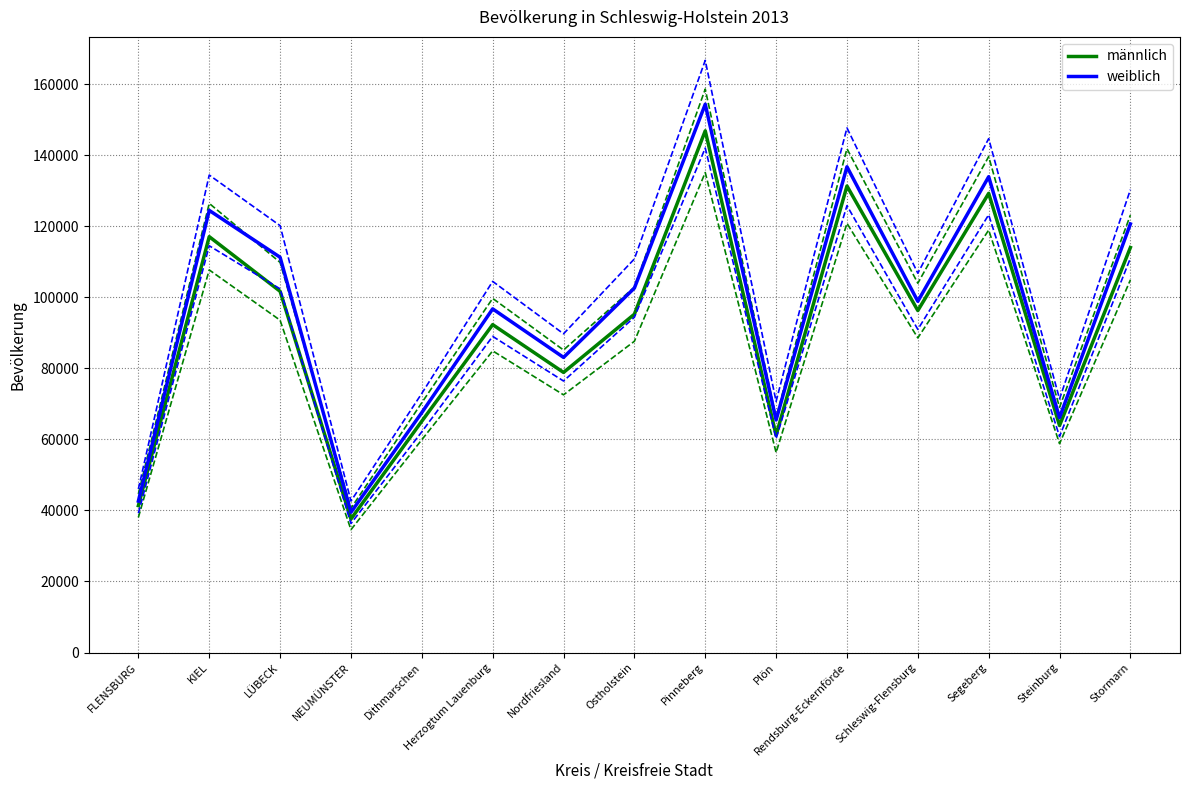

Is it true that weiblich equals 42627.0 at FLENSBURG?

True